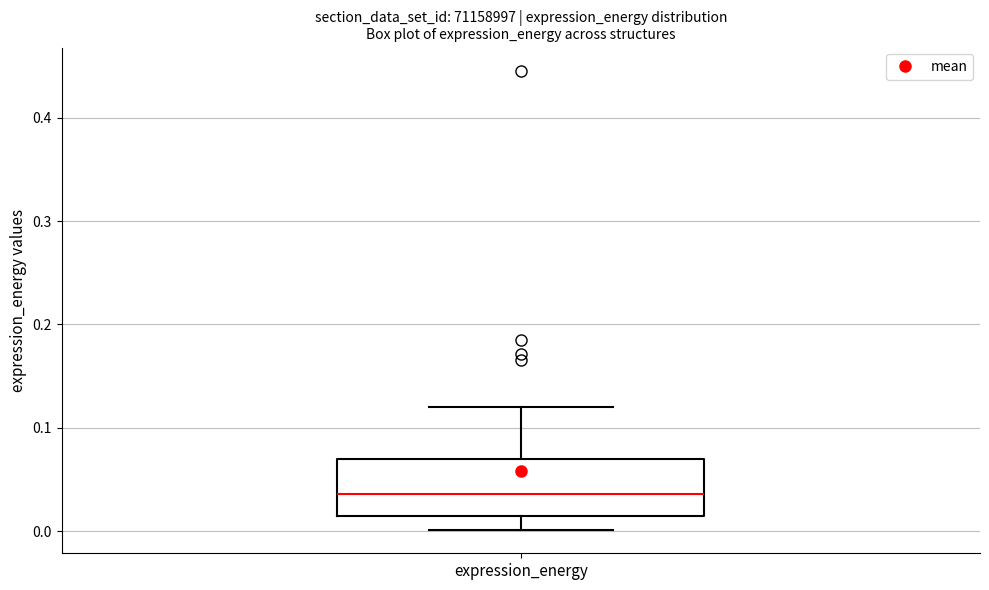

Read this box plot against the y-axis: the position of the median line, the range covered by the box, and the ends of both whiskers. The values are not printed on the chart, so give them approximately, as read against the axis.

median 0.04, box 0.01 to 0.07, whiskers 0.00 to 0.12